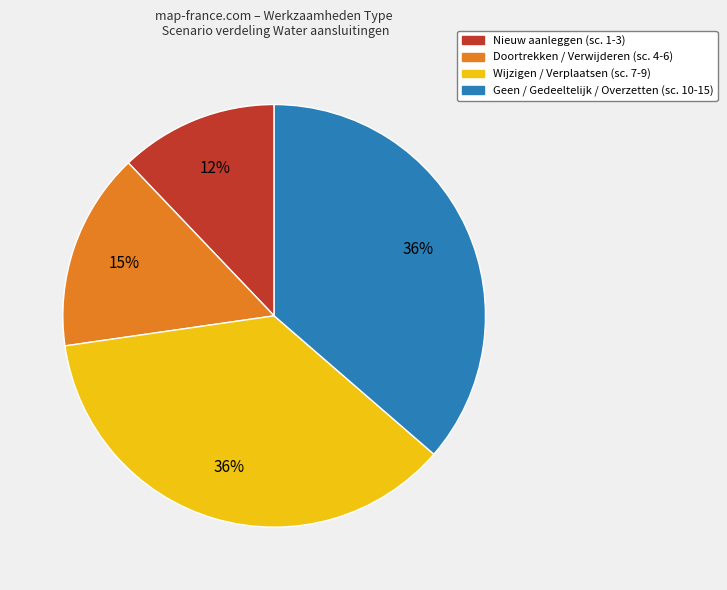

Do Geen / Gedeeltelijk / Overzetten (sc. 10-15) and Nieuw aanleggen (sc. 1-3) together represent more than half of the pie?

No